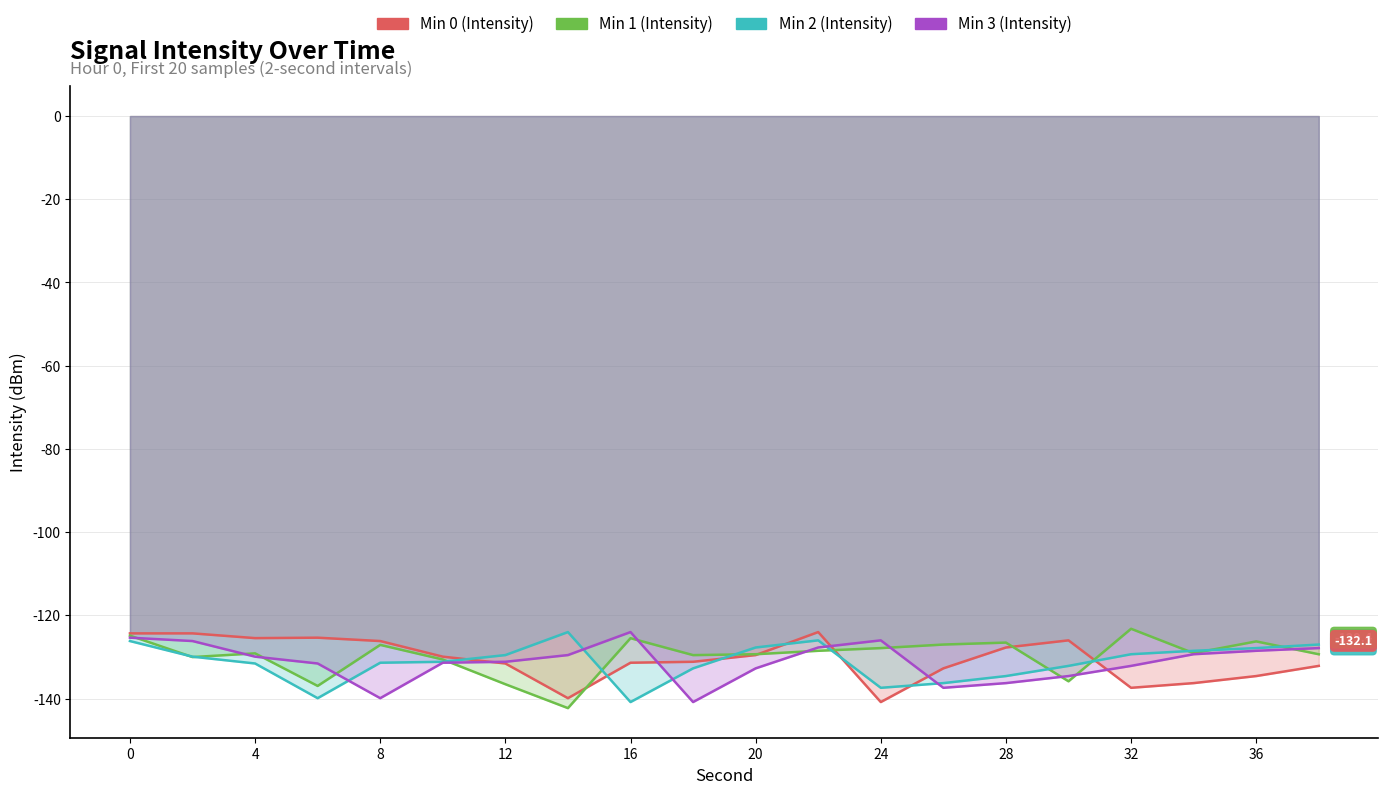

Which label corresponds to the largest value in the chart?

32